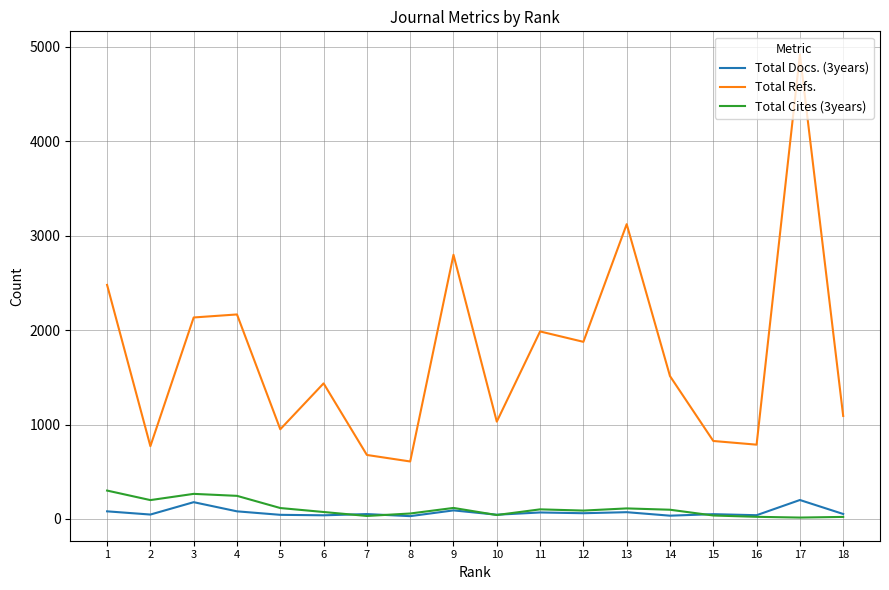

The Total Cites (3years) series shows 117 at 9. True or false?

True